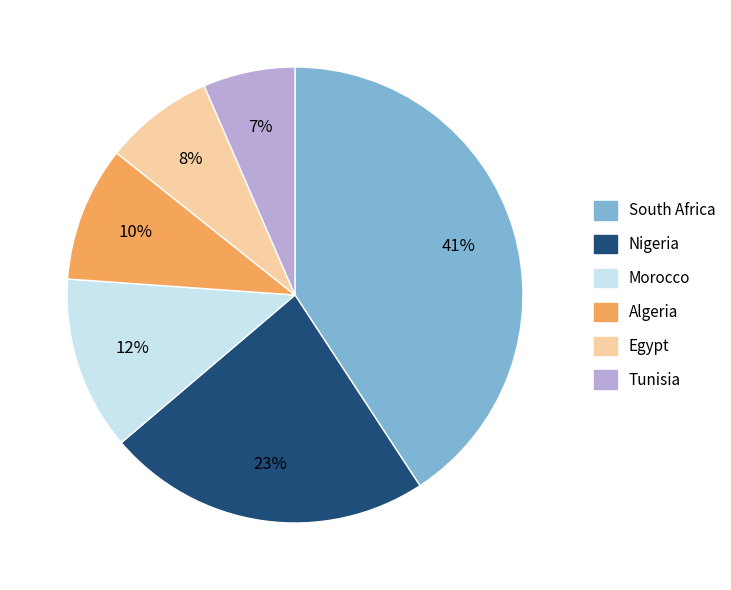

Between Morocco and Tunisia, which is larger?

Morocco